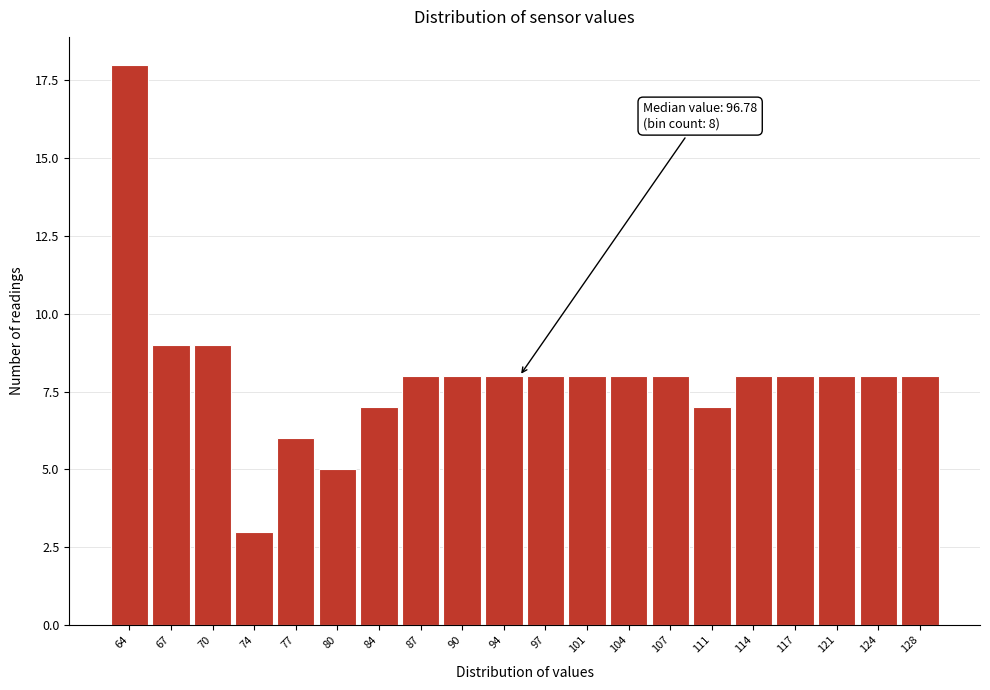

Reading left to right, transcribe all the data shown in this chart.

64=18	67=9	70=9	74=3	77=6	80=5	84=7	87=8	90=8	94=8	97=8	101=8	104=8	107=8	111=7	114=8	117=8	121=8	124=8	128=8